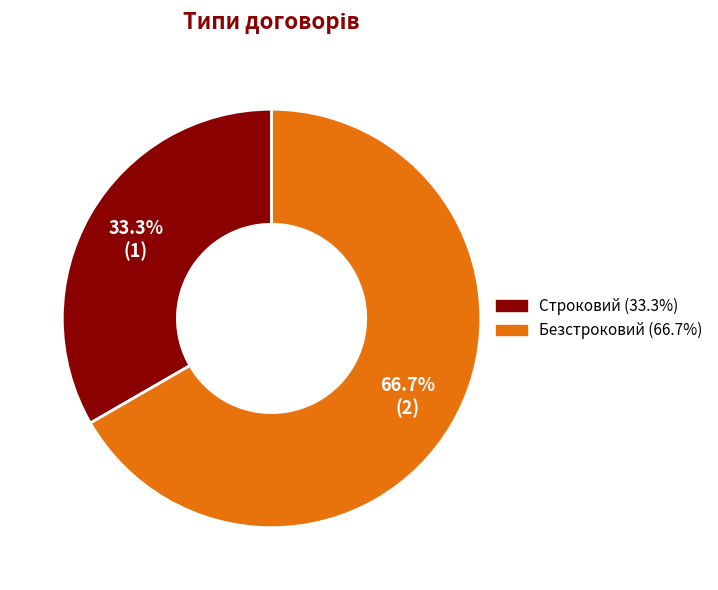

To the nearest percent, what percentage of the pie is Безстроковий?

67%